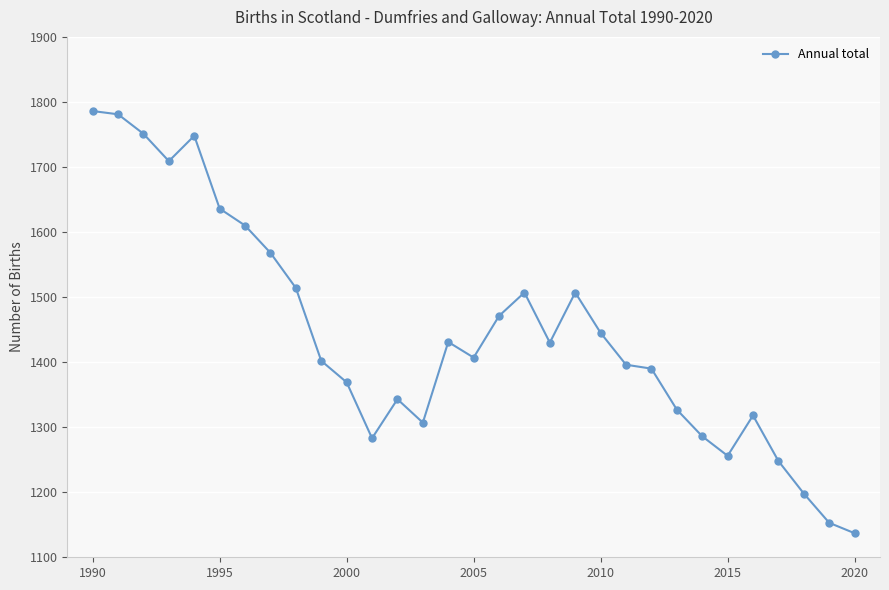

What is the value of the 10th point from the left?

1402